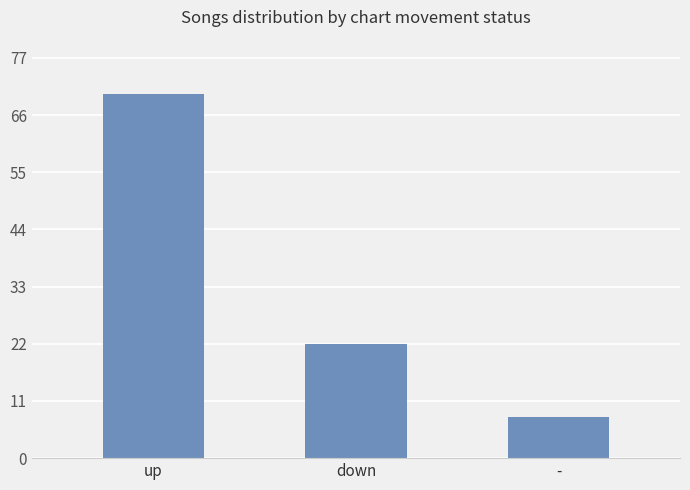

Which category has the highest value across all series?

up